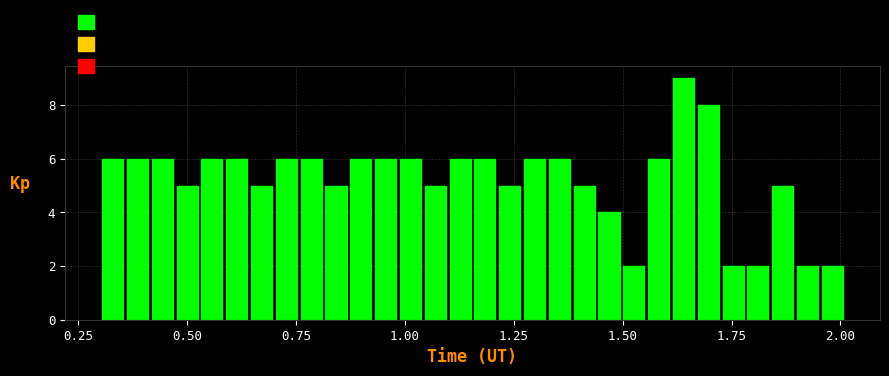

Read against the x-axis, roughly where is the centre of the tallest bar?

1.65